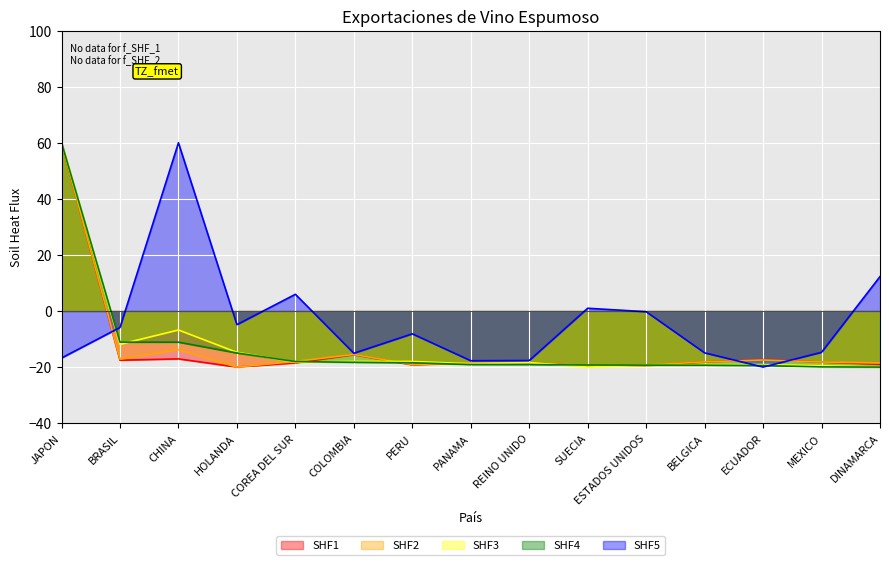

What is the greatest value displayed?

60.0